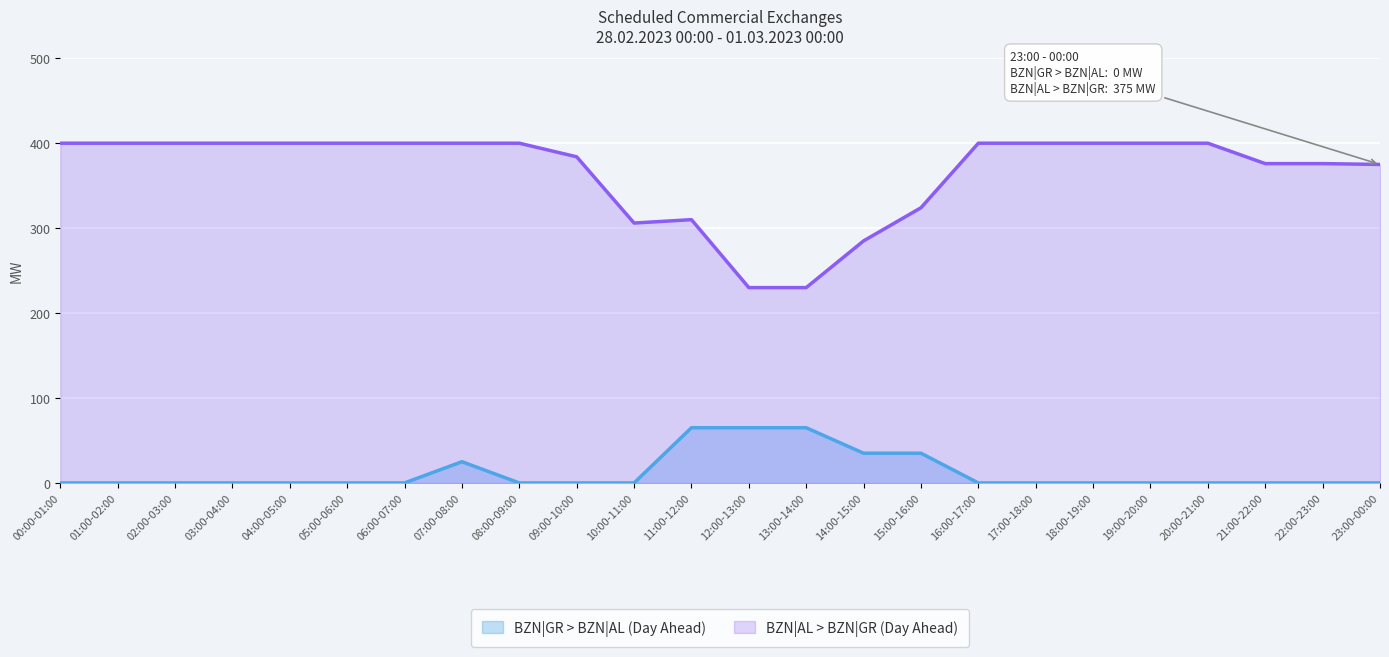

Which series has the largest total across all categories?

BZN|AL > BZN|GR (Day Ahead)